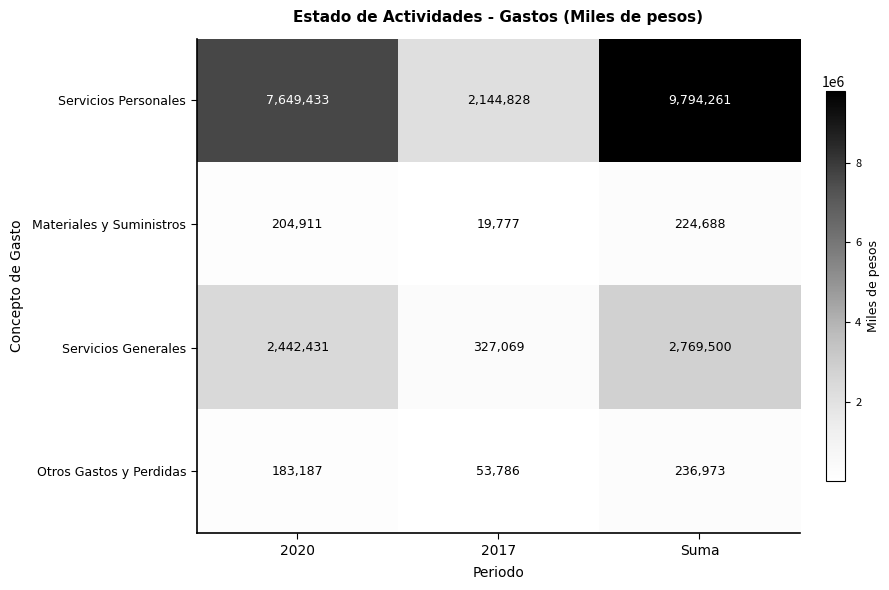

True or false: Servicios Personales has a value of 2144828 at 2017.

True